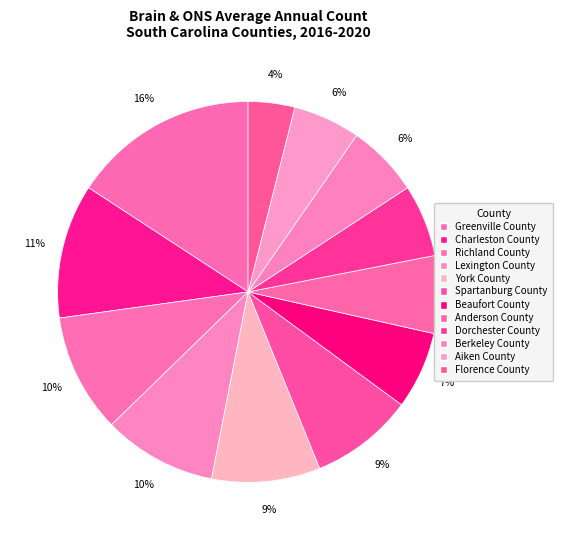

Does Berkeley County represent more than half of the total?

No